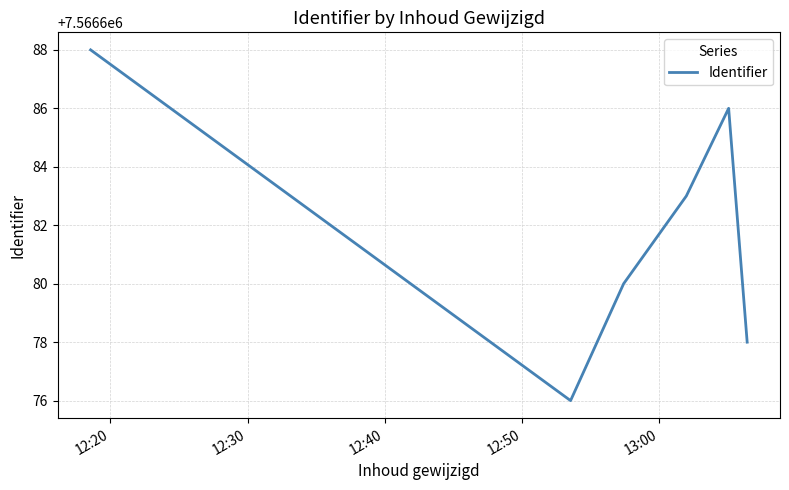

What is the smallest value displayed?

7566676